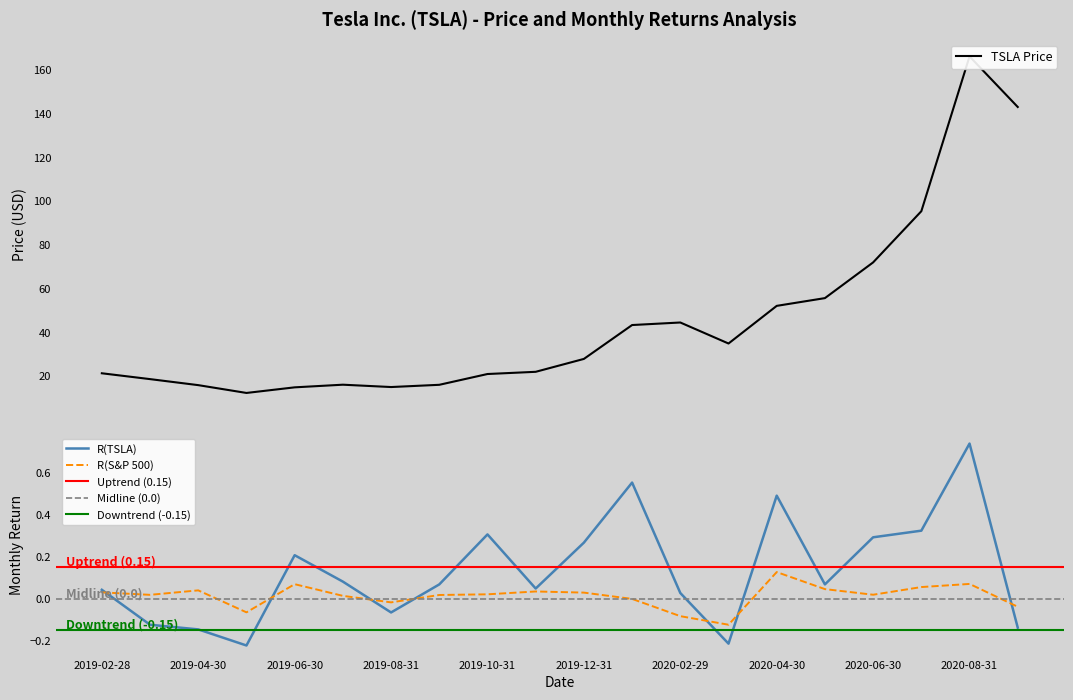

Which series has the largest total across all categories?

TSLA Price